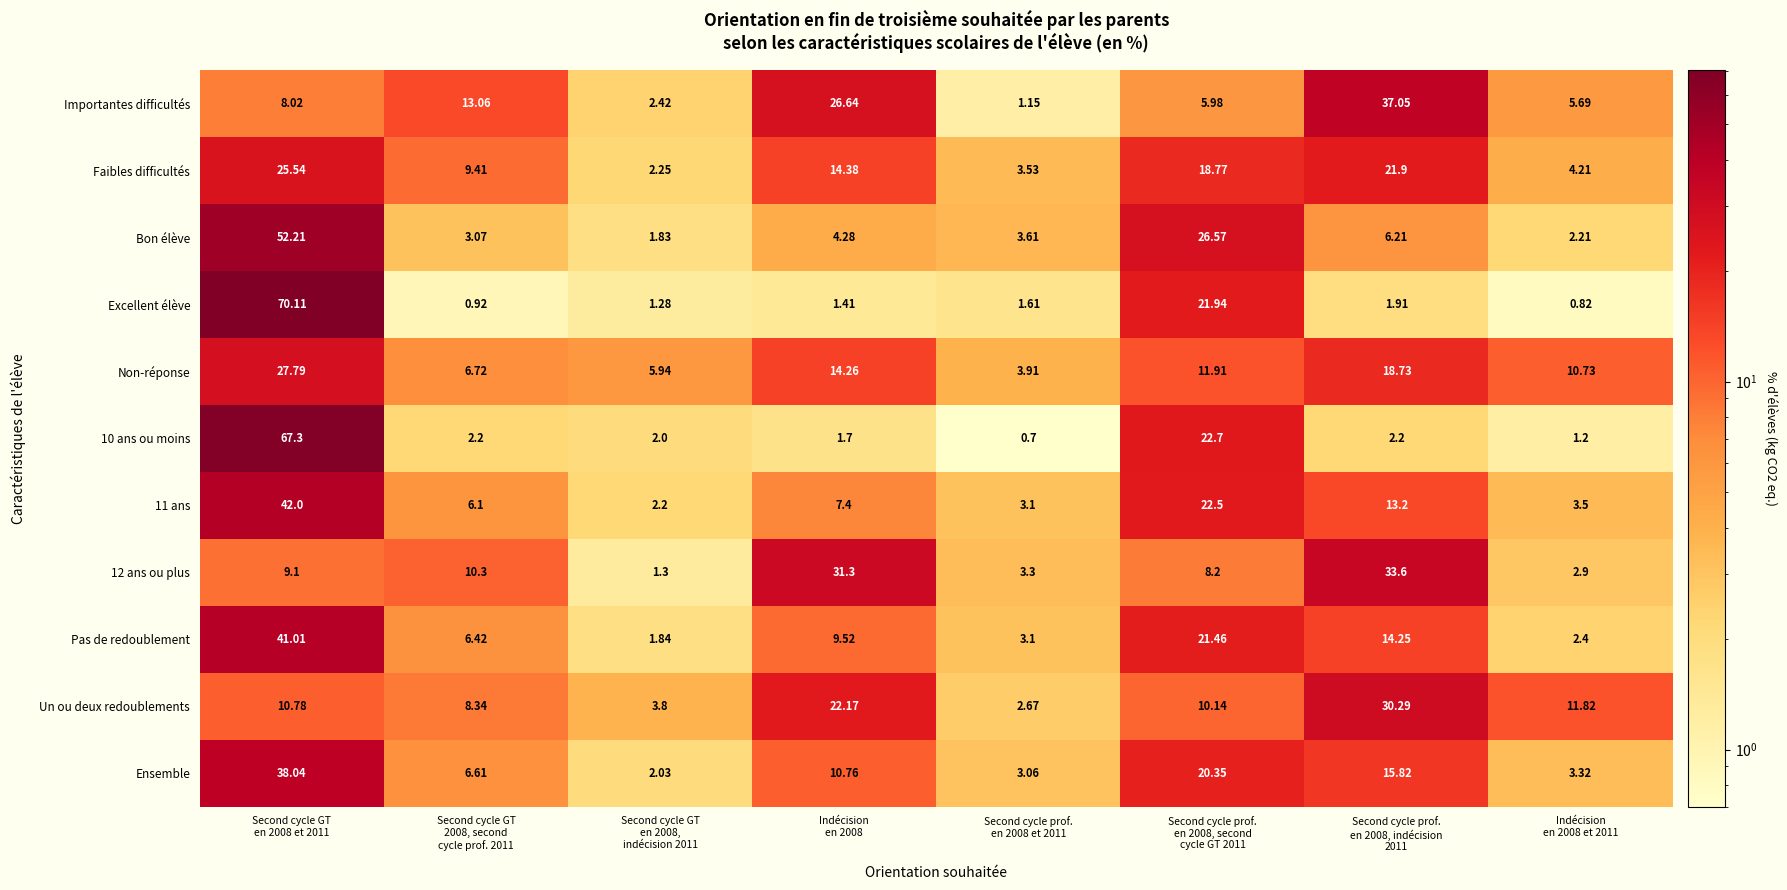

Which series has the largest range (max minus min)?

Excellent élève